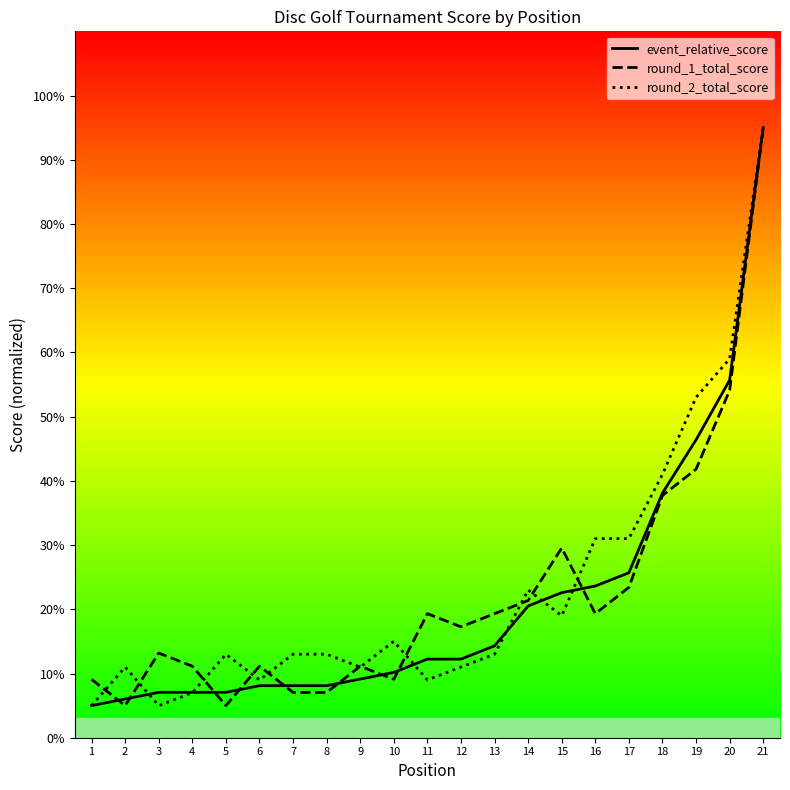

At how many categories does at least one series exceed 64?

1